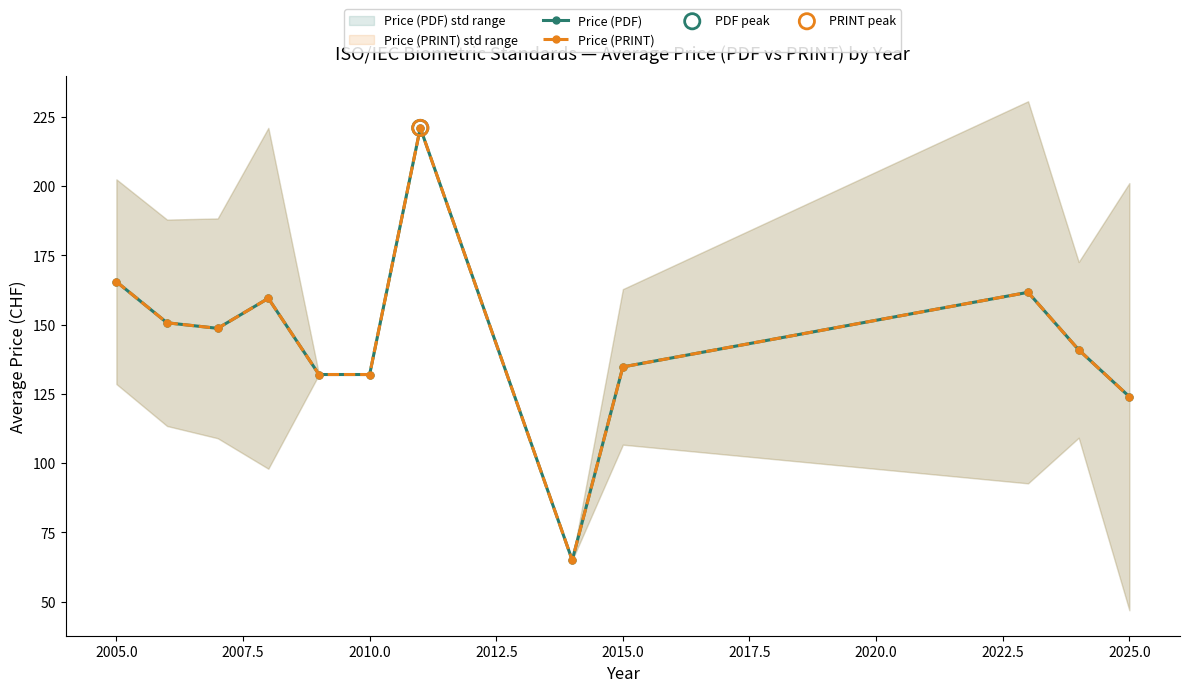

Which series contains the lowest Y value?

Price (PDF)